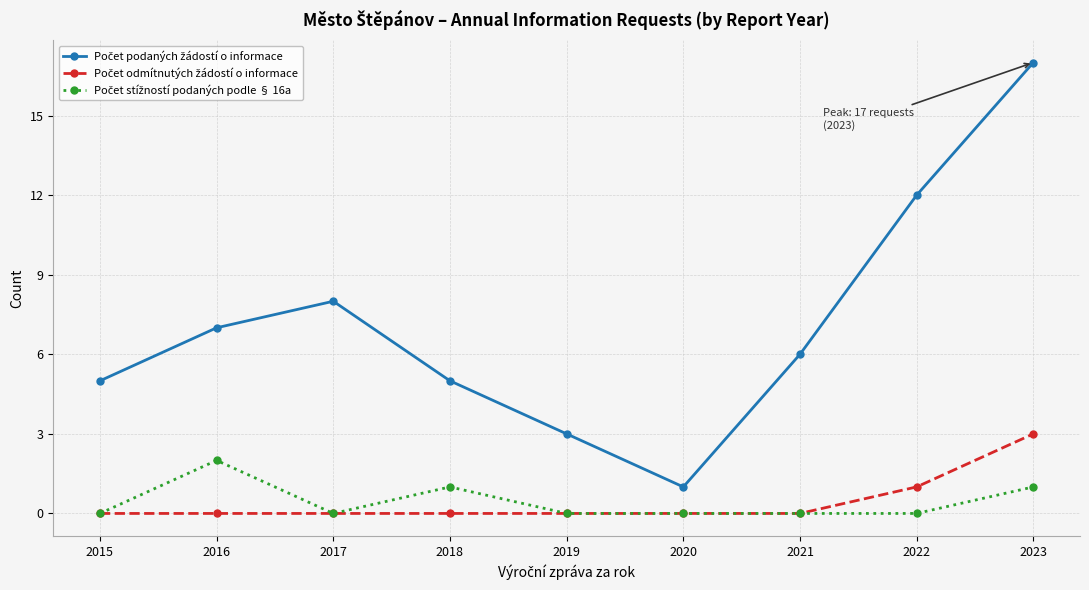

Which category has the highest value across all series?

2023